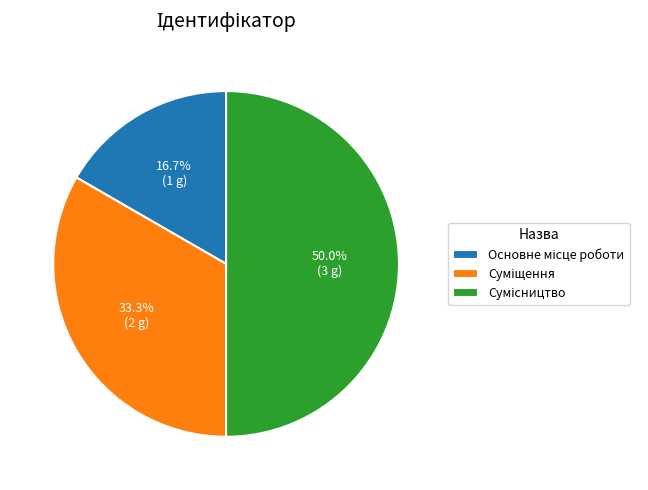

How many segments does this pie chart have?

3